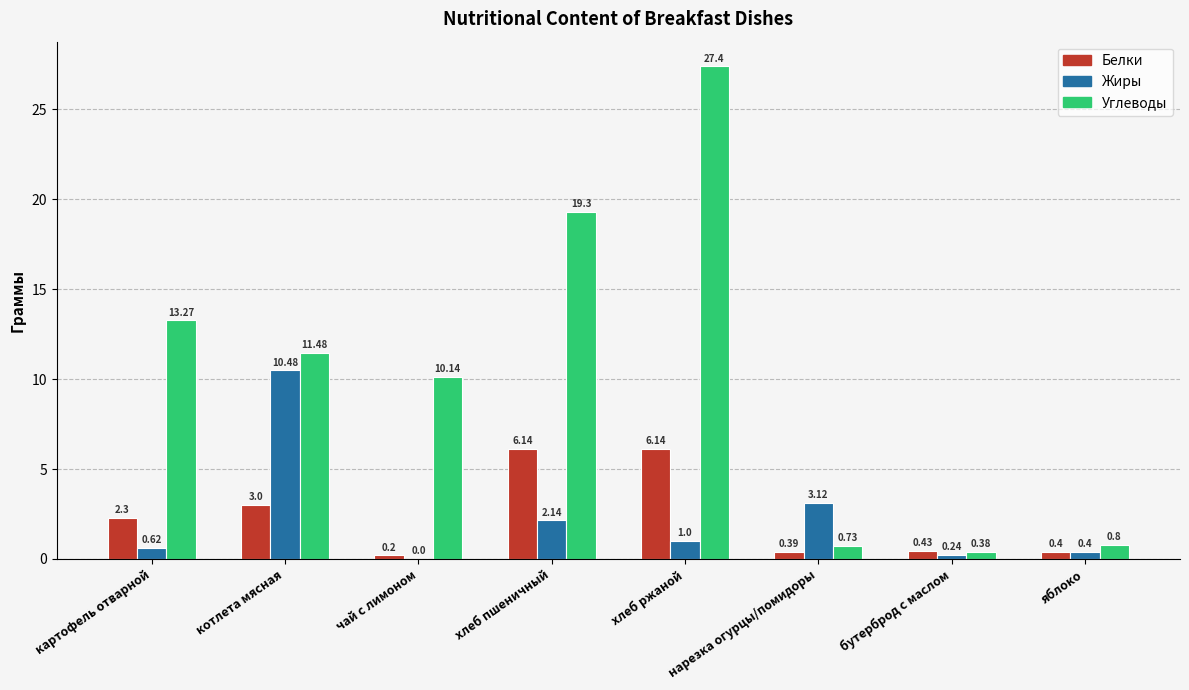

True or false: Белки has a value of 0.4 at нарезка огурцы/помидоры.

True